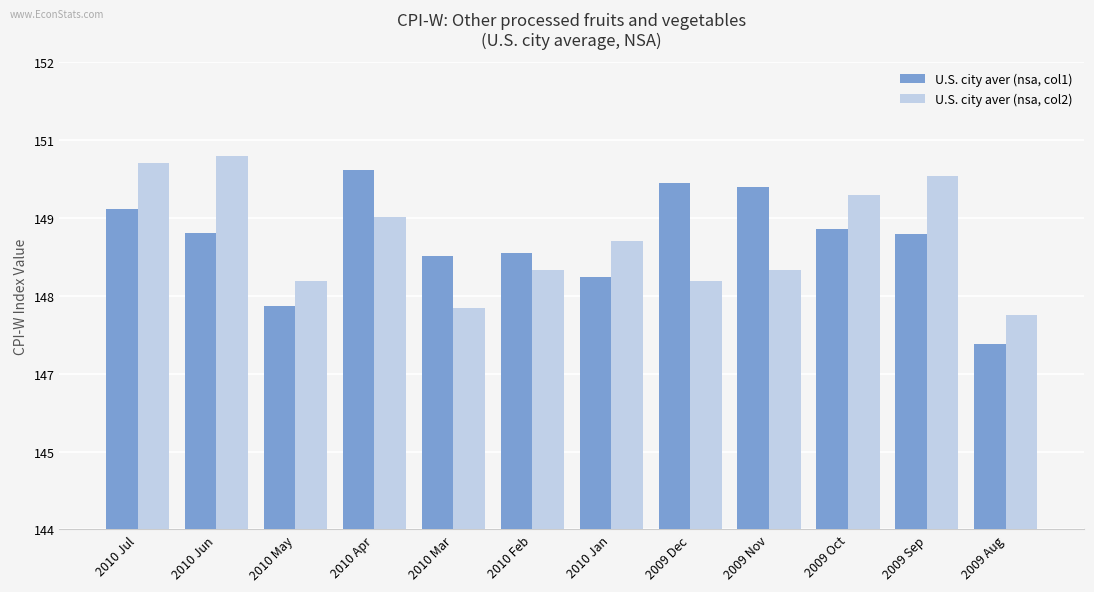

What is the minimum value for U.S. city aver (nsa, col2)?

147.7